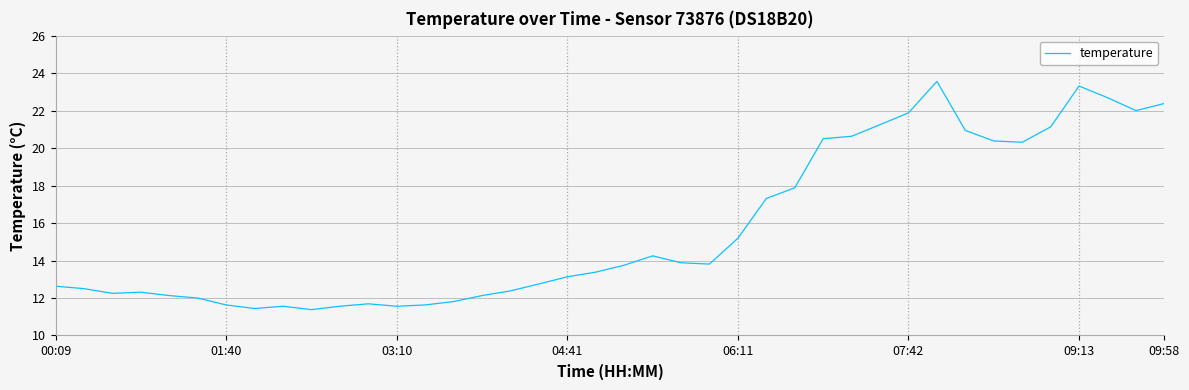

What is the difference between the maximum and minimum values?

12.2